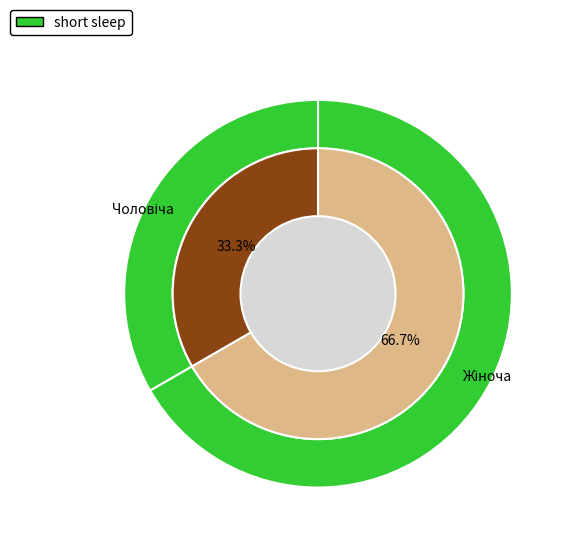

What percentage is the Чоловіча slice, to the nearest percent?

33%